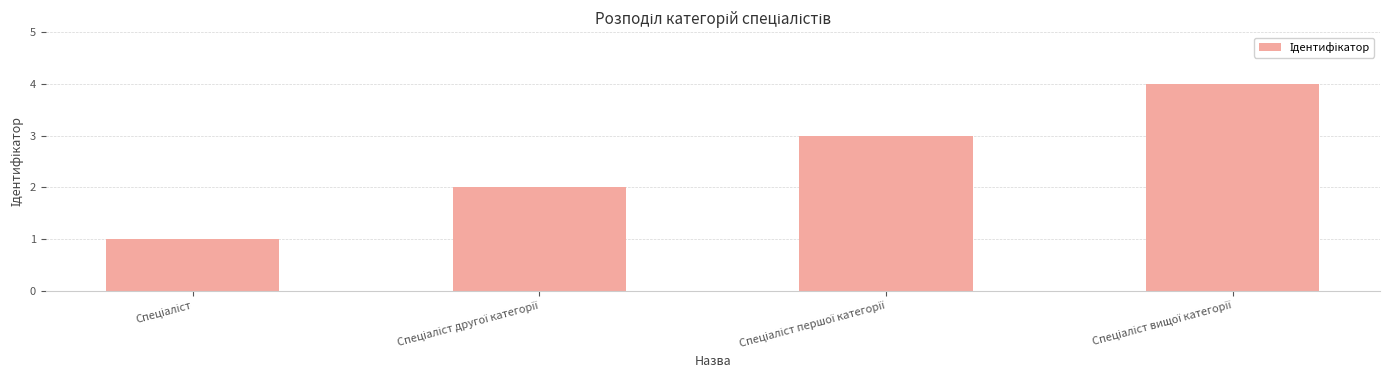

What is the sum of all values?

10